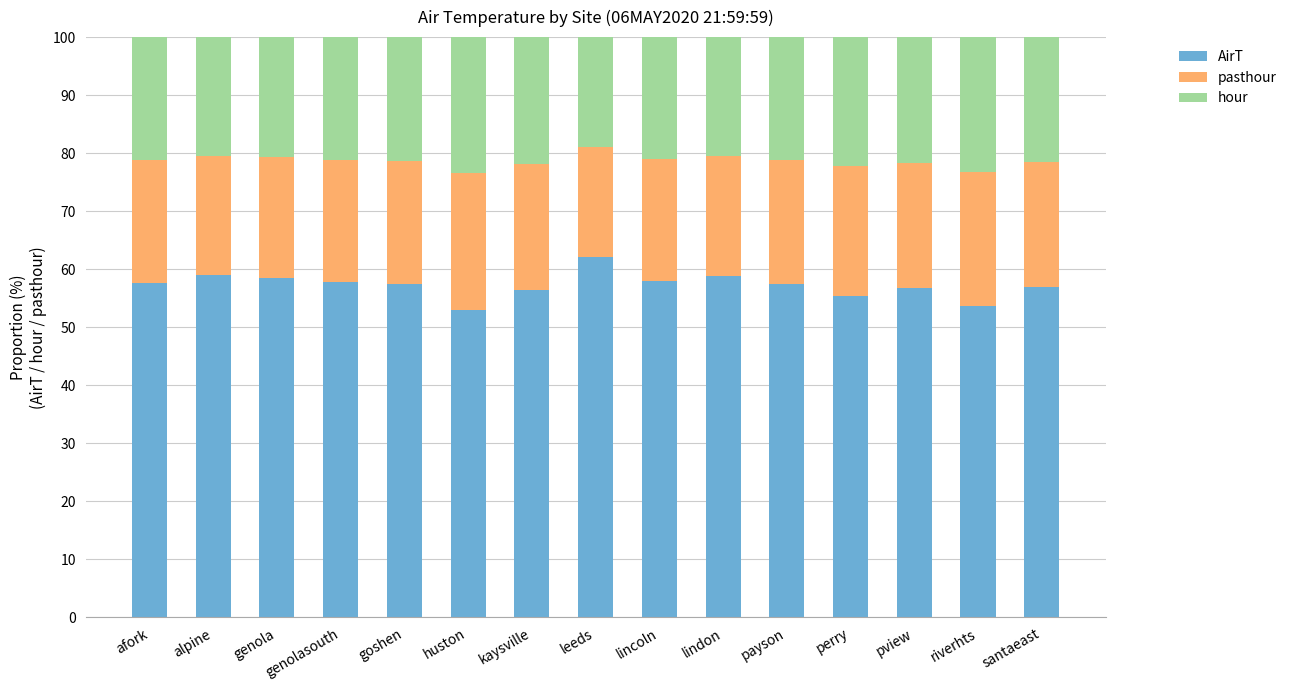

What is the highest value of the AirT series?

62.1